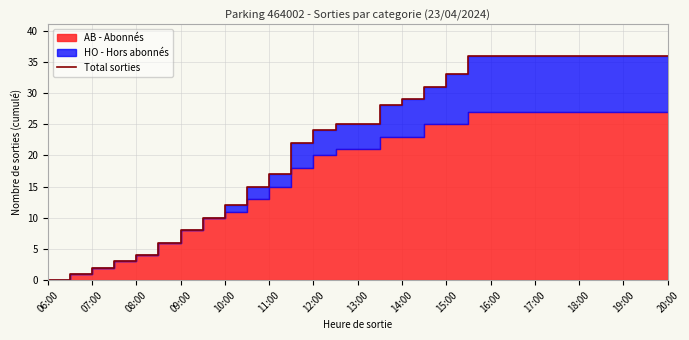

The value at 17:00 is 63. True or false?

False